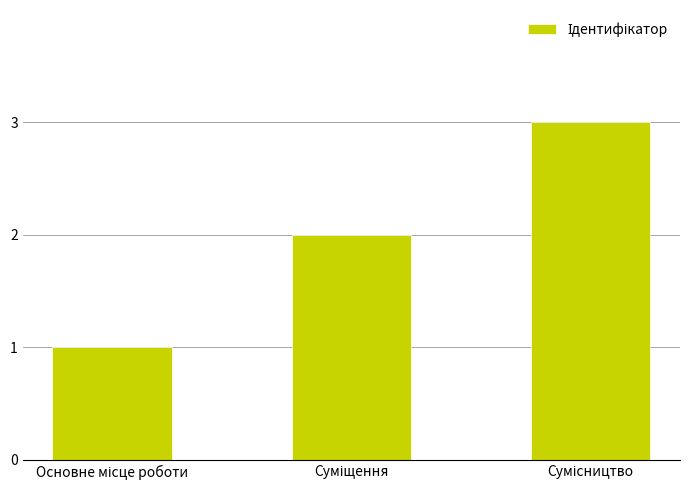

What is the maximum value shown in the chart?

3